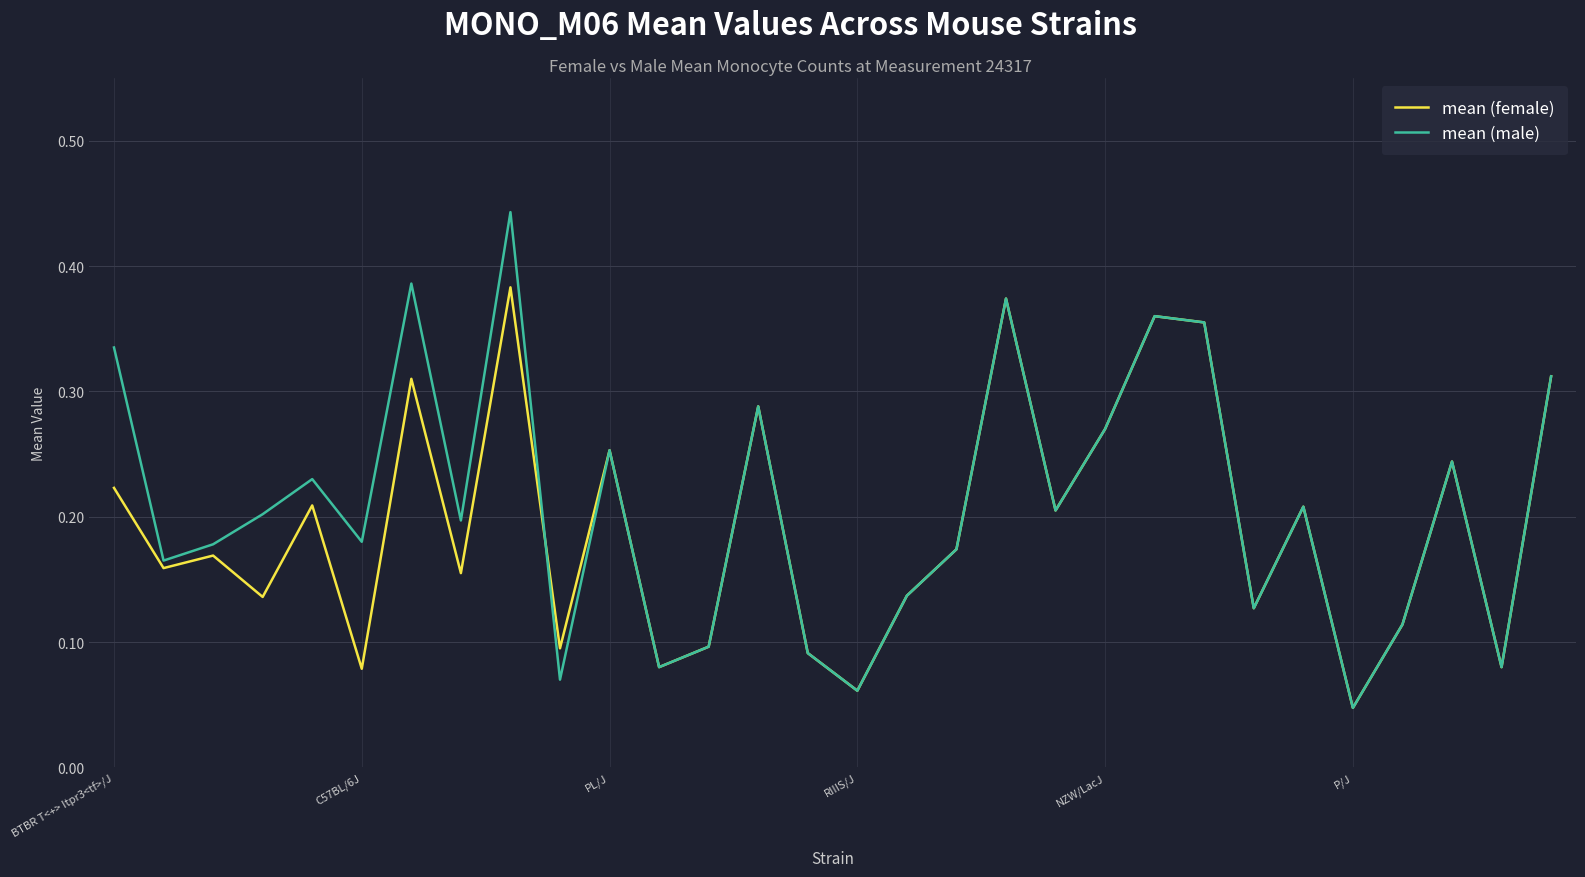

True or false: mean (female) has more than 0 interior local peaks.

True